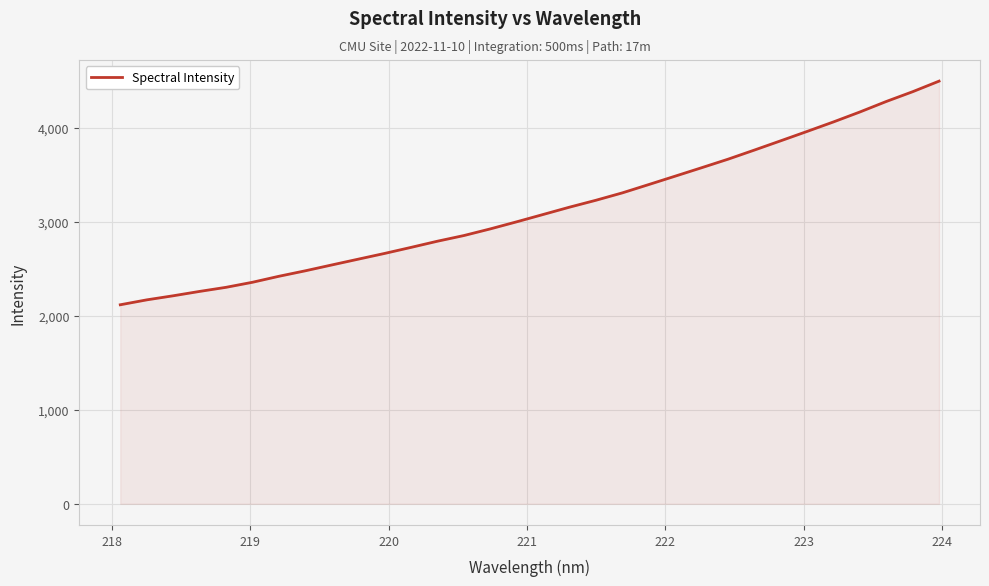

What is the smallest value displayed?

2116.6